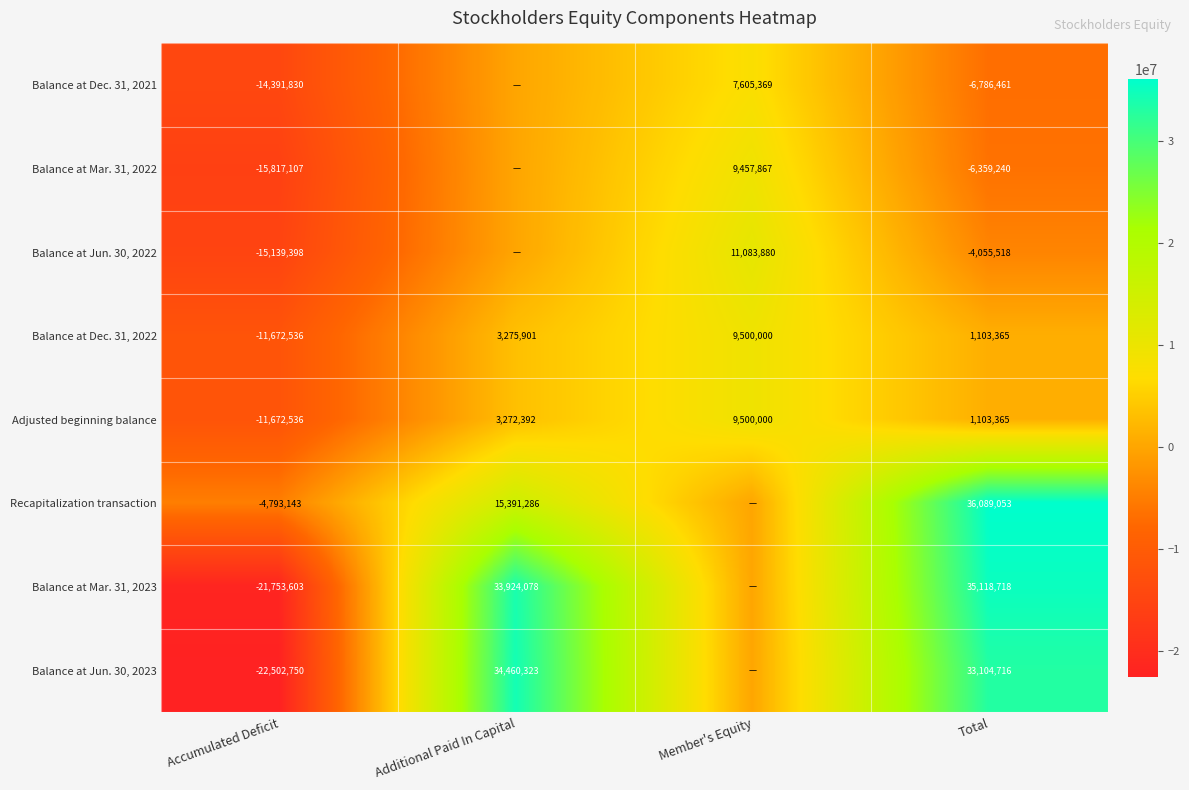

What is the highest value of the Adjusted beginning balance series?

9500000